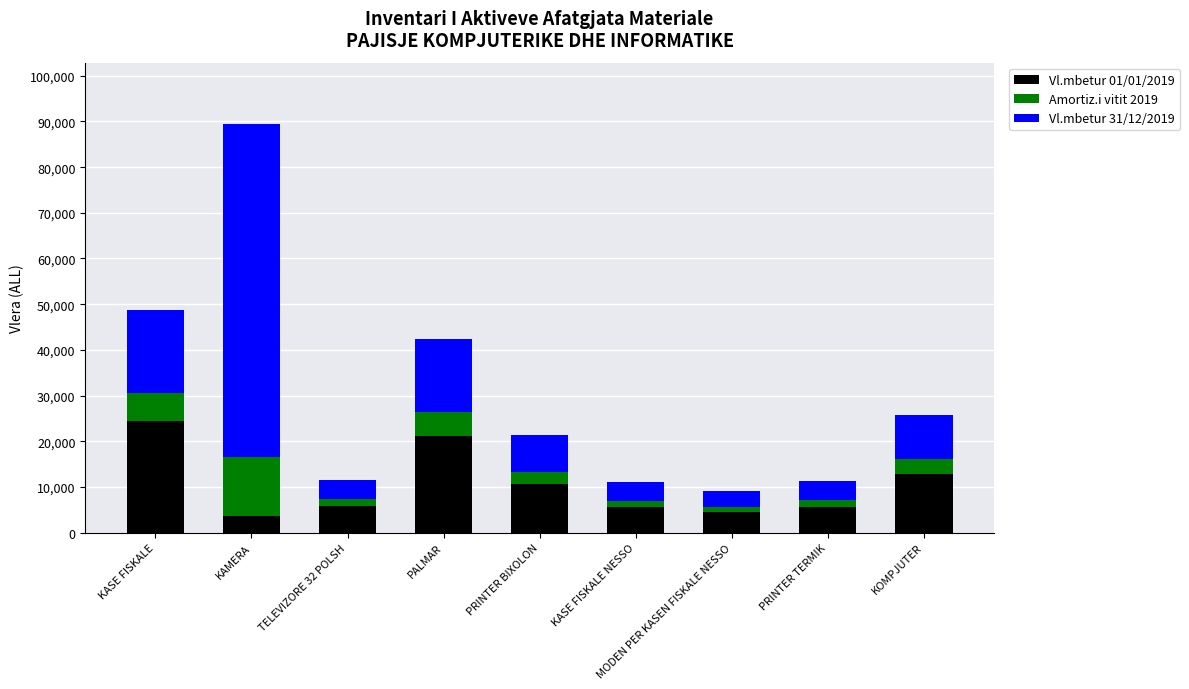

What is the average value of the Vl.mbetur 01/01/2019 series?

10481.2